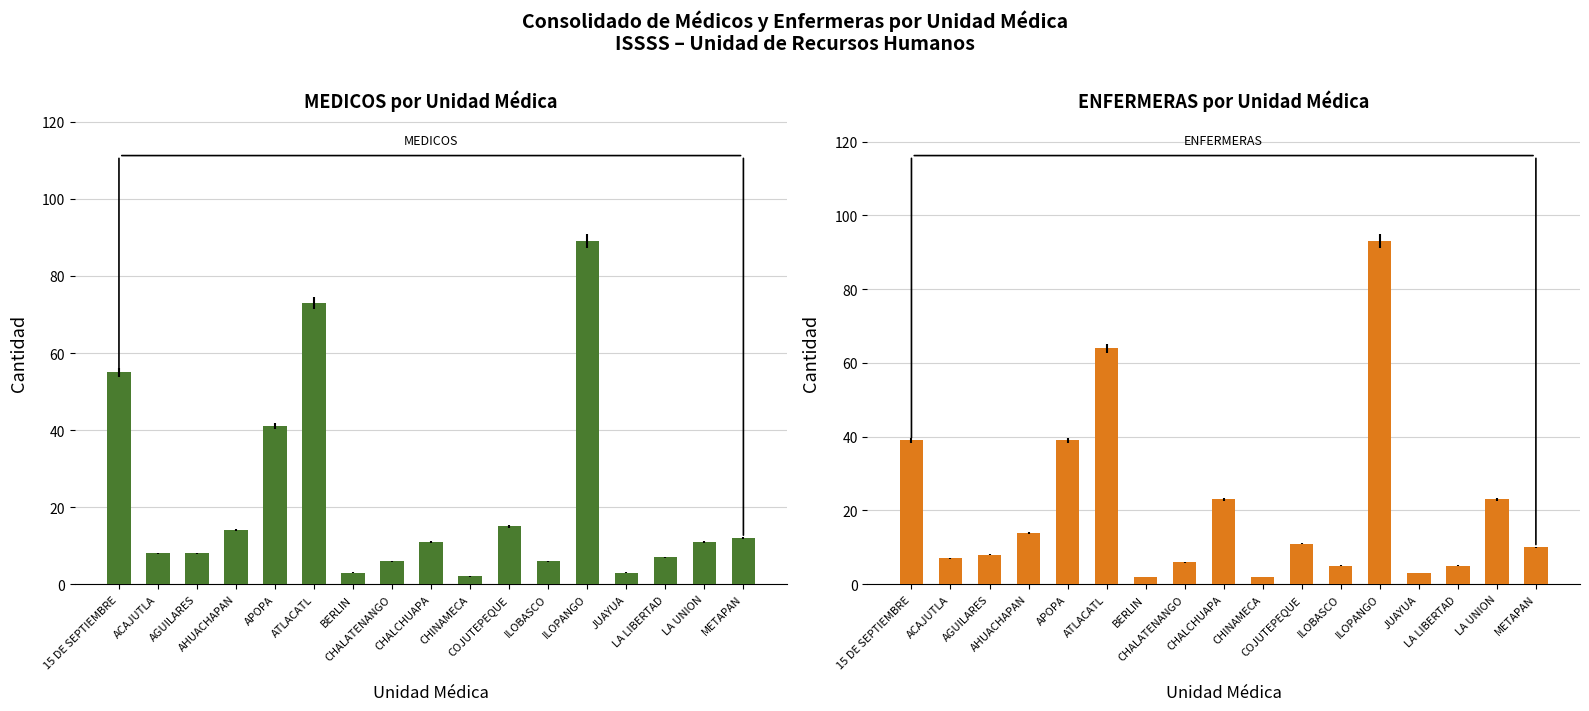

What is the minimum value for ENFERMERAS?

2